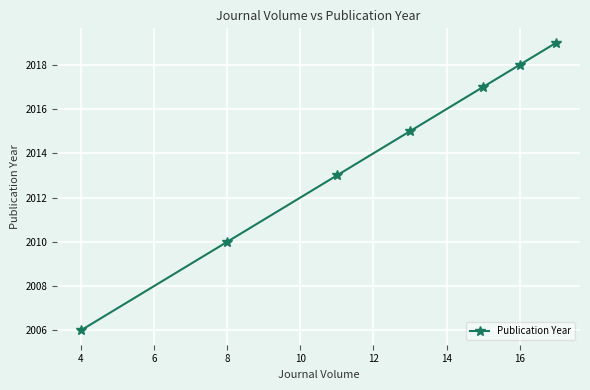

How many data points are less than 2015?

3